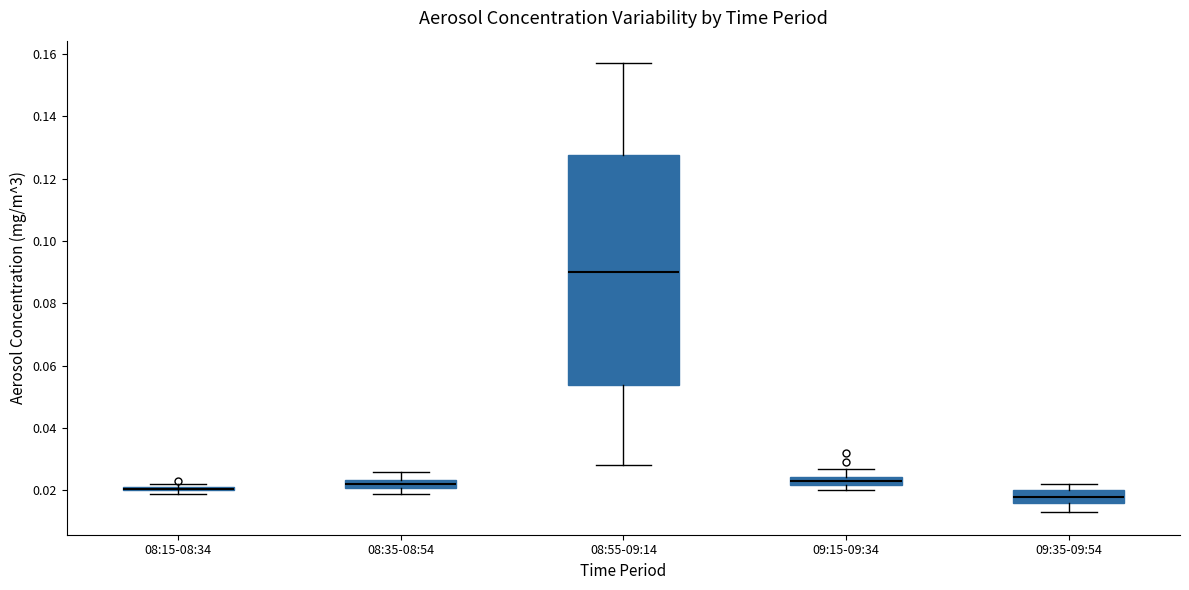

Where is the lower edge of the box for 08:15-08:34 on the y-axis? The values are not printed on the chart, so give them approximately, as read against the axis.

0.020